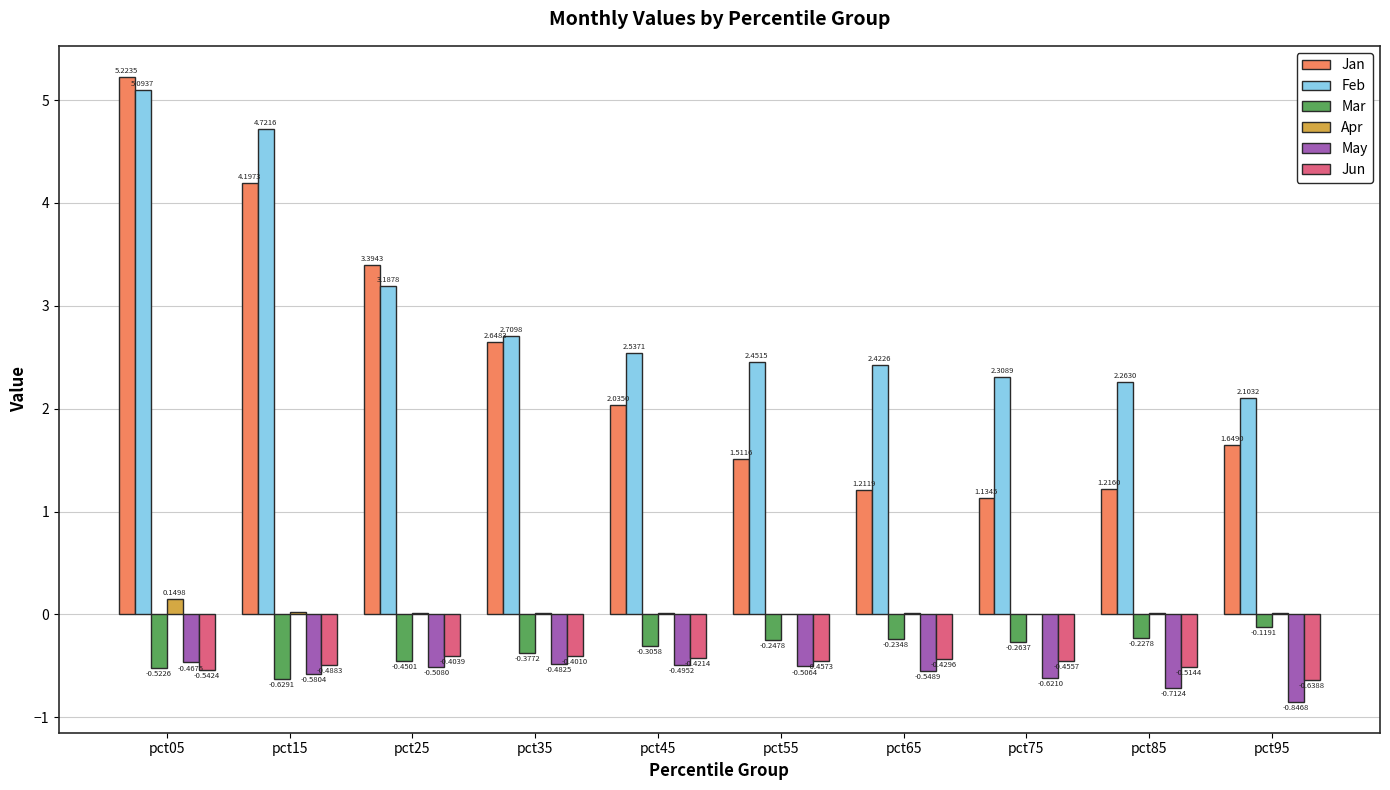

Are the bars grouped side by side (vs. stacked)?

Yes